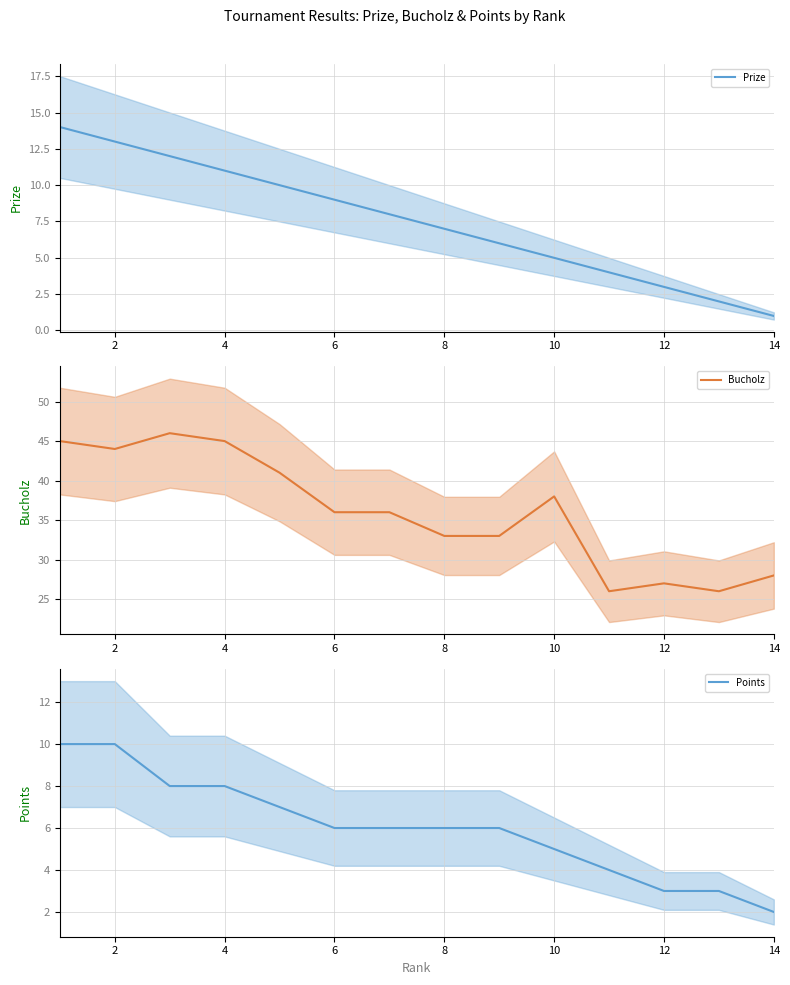

Does the chart have visible grid lines?

Yes